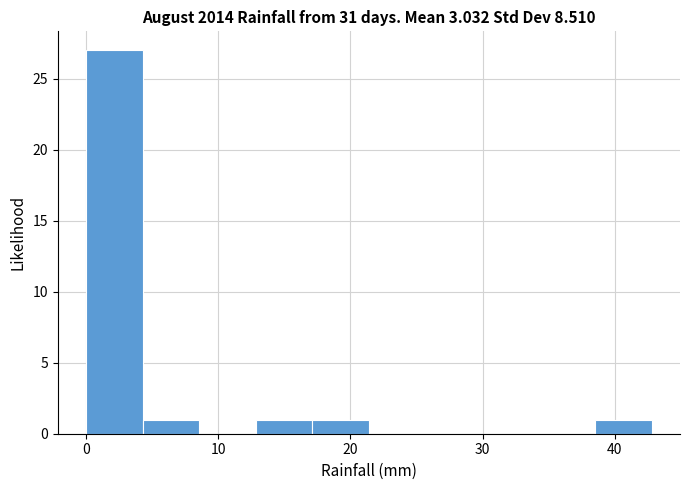

How tall is the bar that spans 17 to 21 on the x-axis? Neither the bar edges nor the heights are printed on the chart, so give them approximately, as read against the axes.

1